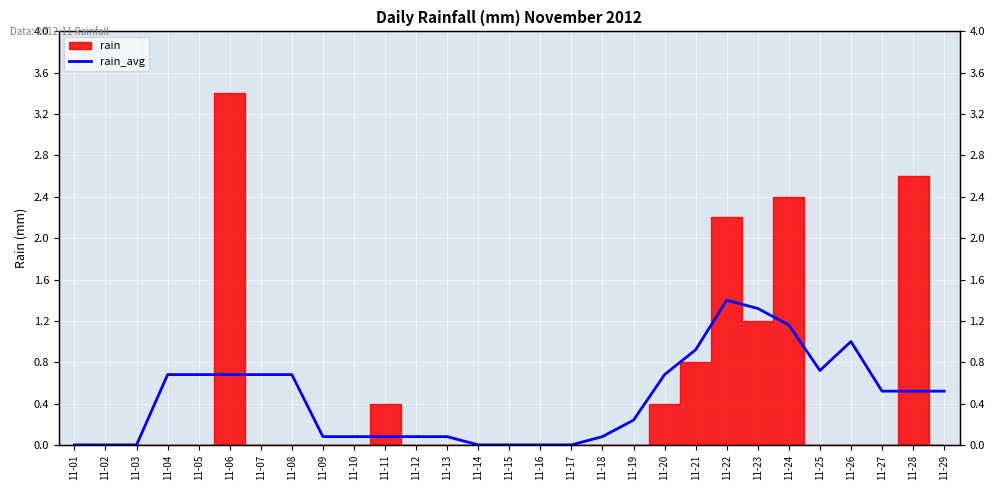

How many positive values are there?

22